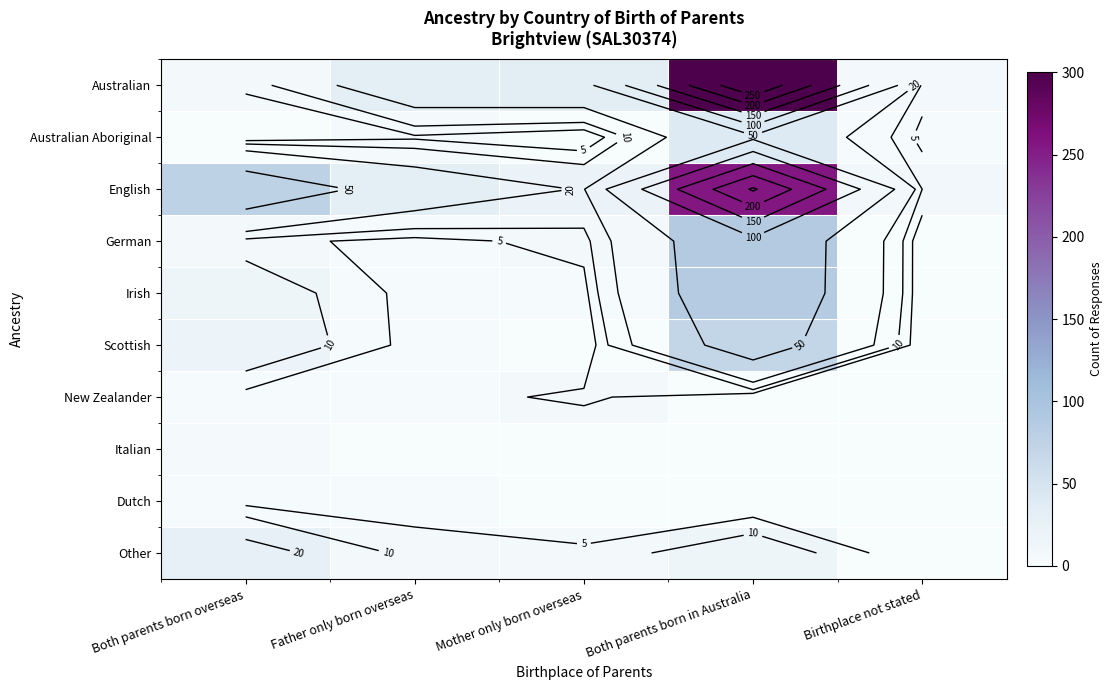

Is it true that Australian Aboriginal equals 1 at Father only born overseas?

False